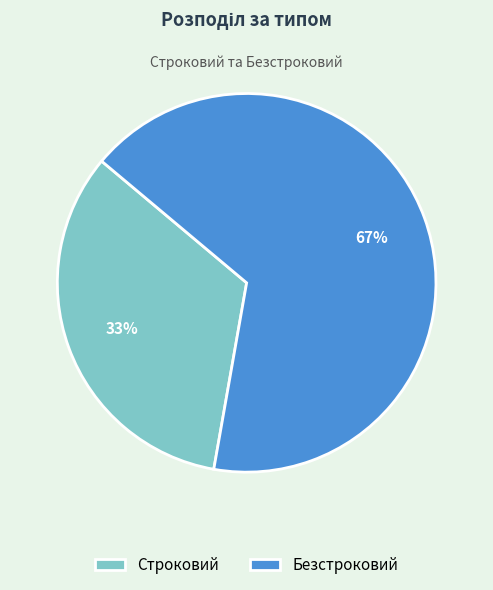

True or false: Безстроковий accounts for 76% of the total.

False